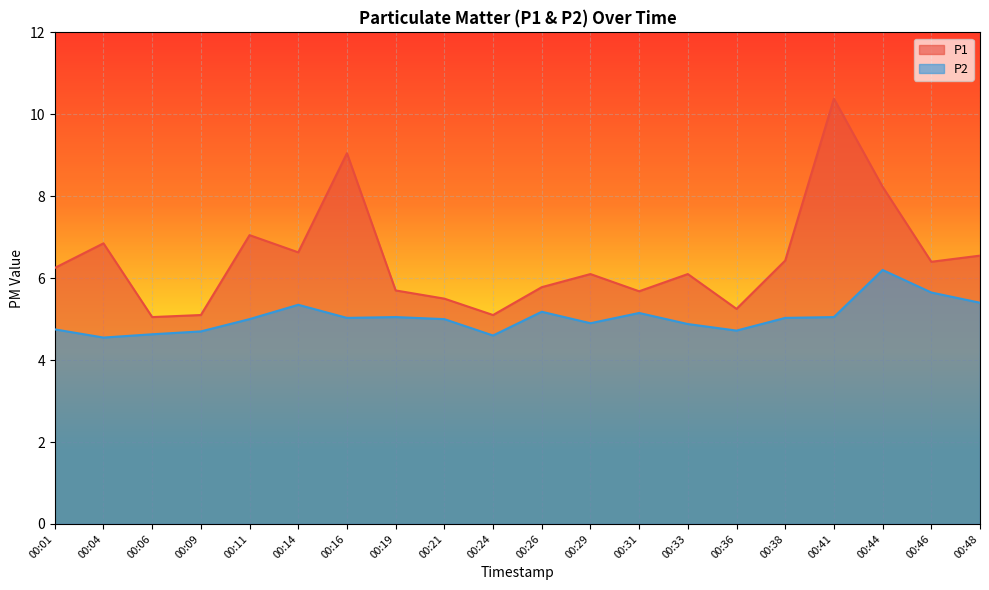

True or false: P2 has a value of 8.3 at 00:41.

False